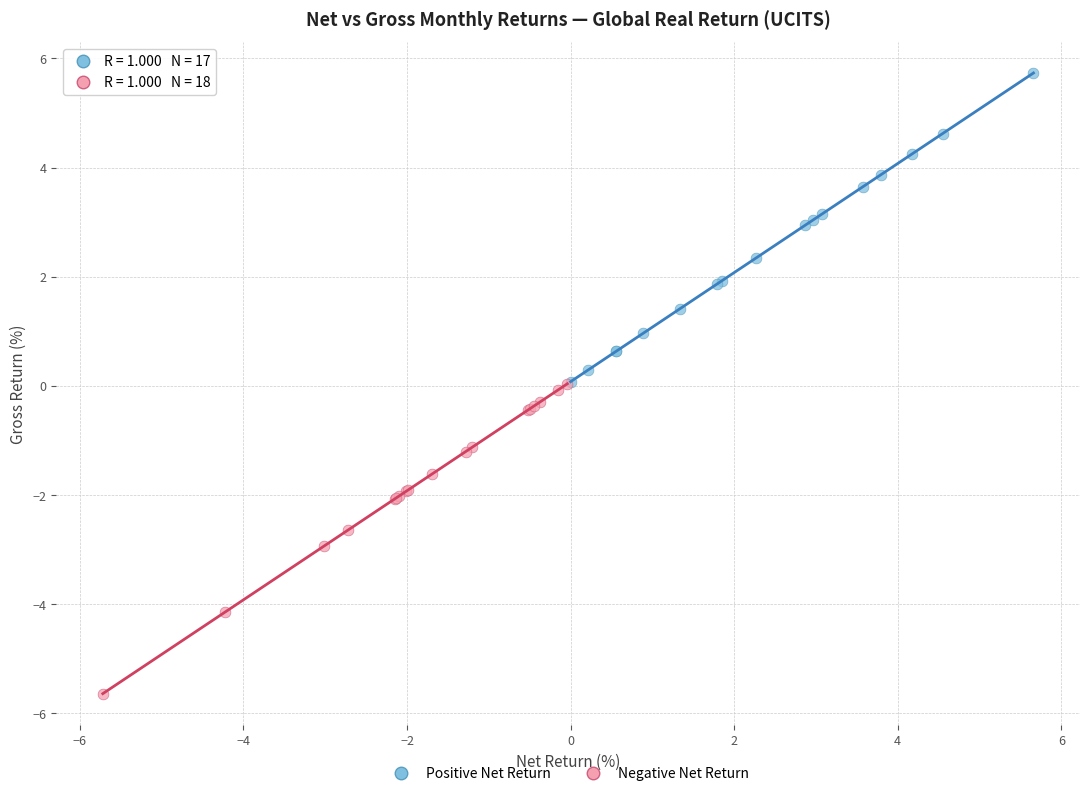

Which series reaches the minimum Y coordinate?

Negative Net Return